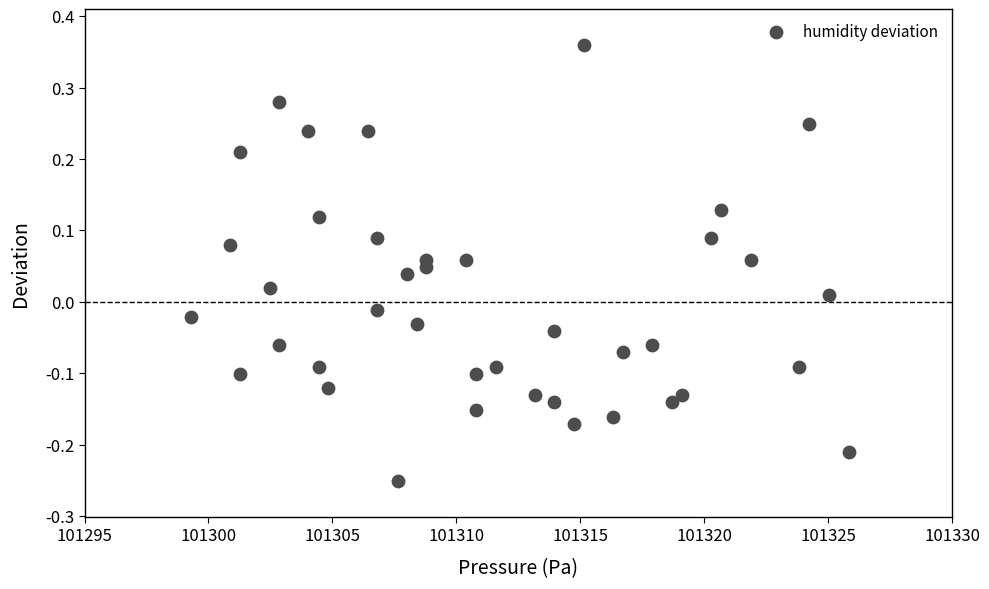

What is the range of X values (max minus min)?

26.6